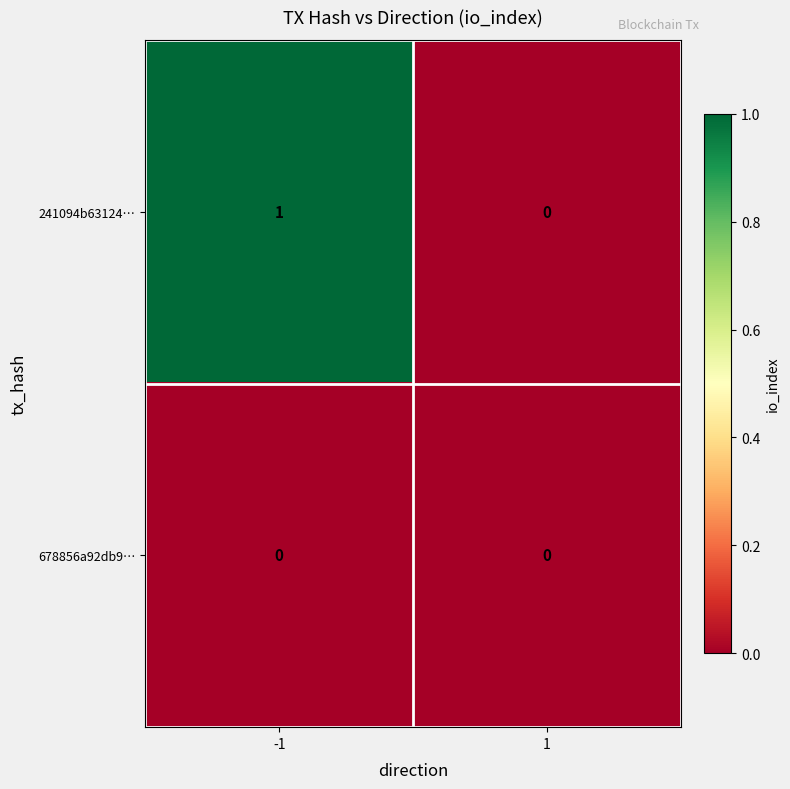

Which series changed the most between -1 and 1?

241094b63124…